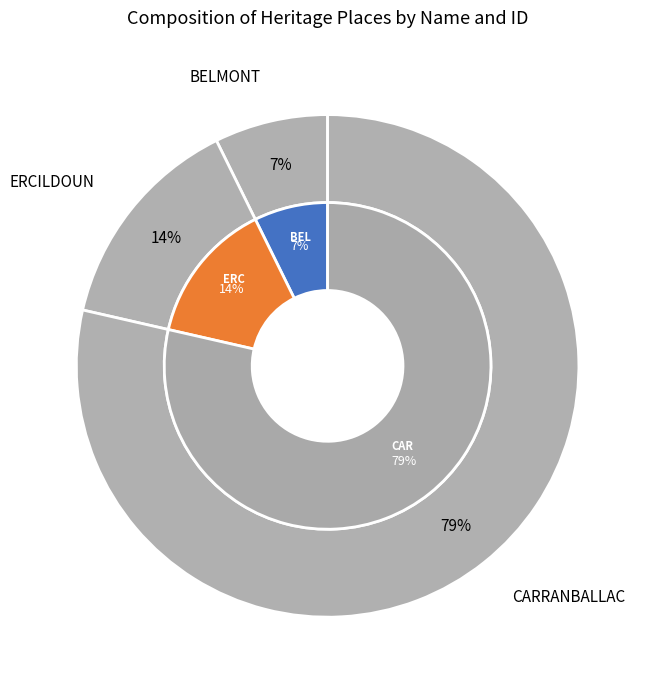

Count the number of slices in the pie.

3